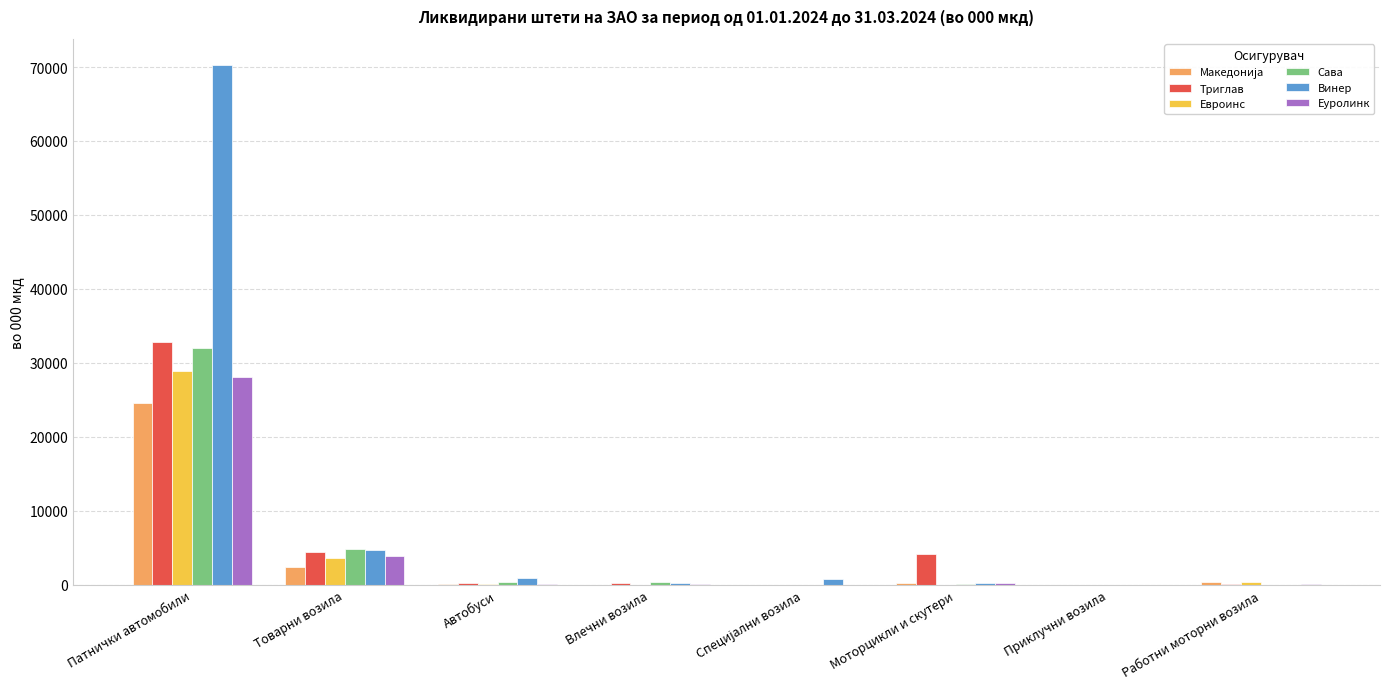

Which series has the largest total across all categories?

Винер